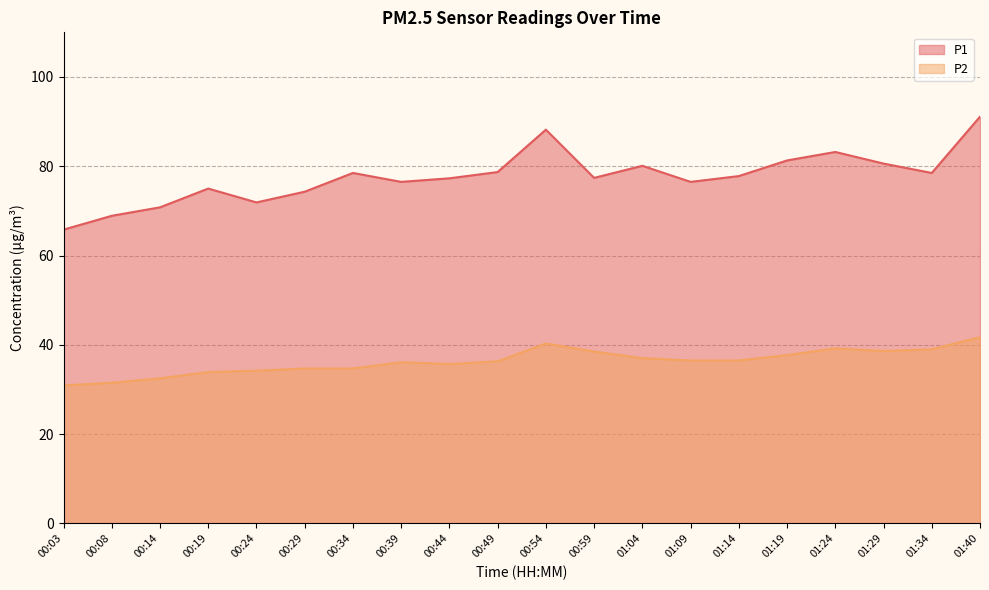

The P2 series shows 39.2 at 01:24. True or false?

True